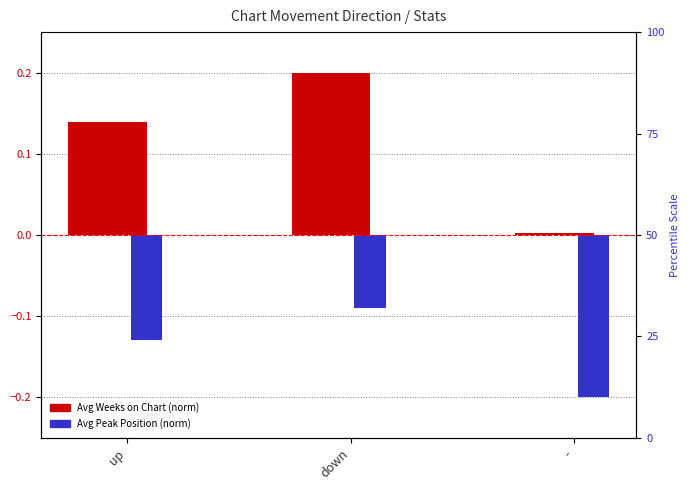

What is the difference between the Avg Weeks on Chart (norm) values at - and up?

0.1